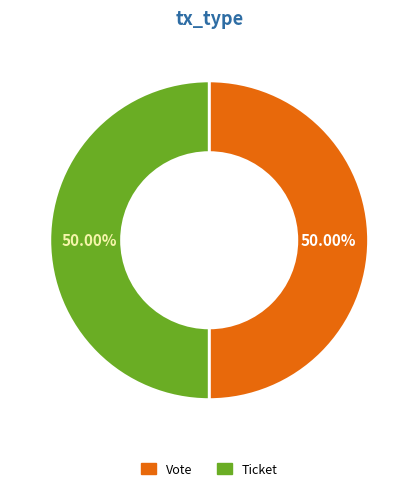

Combined, do Vote and Ticket account for over 50%?

Yes